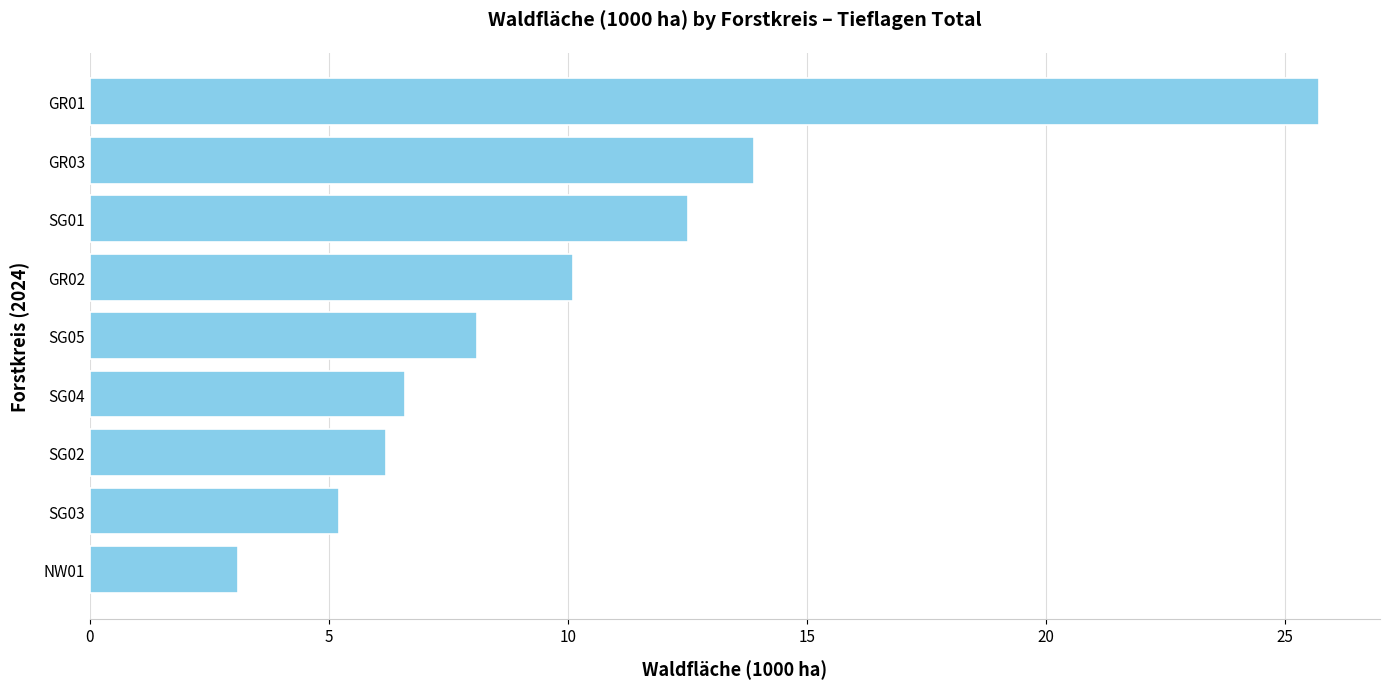

What is the maximum value shown in the chart?

25.7